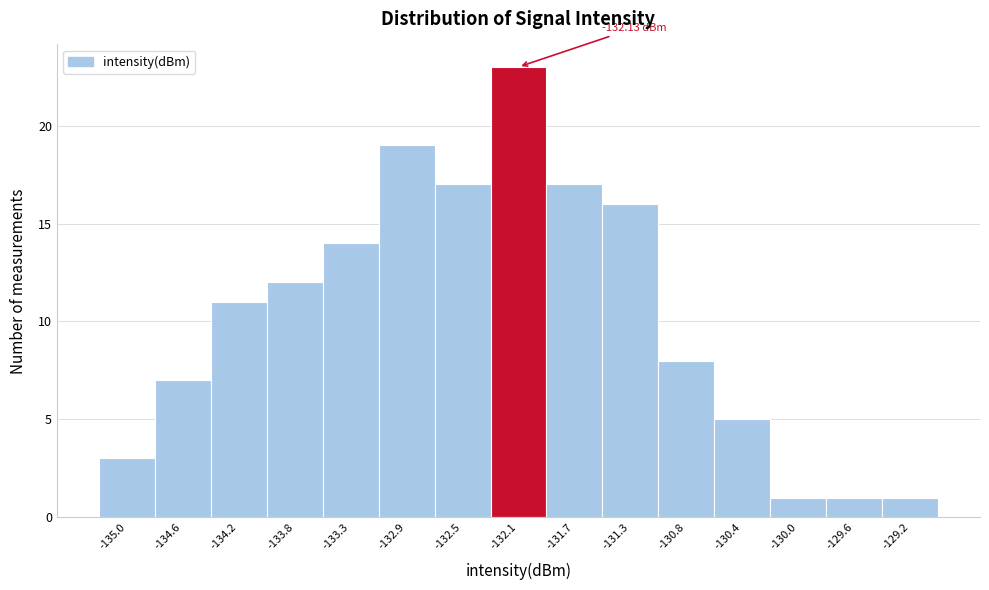

Which range on the x-axis has the tallest bar?

-132.30 to -131.90